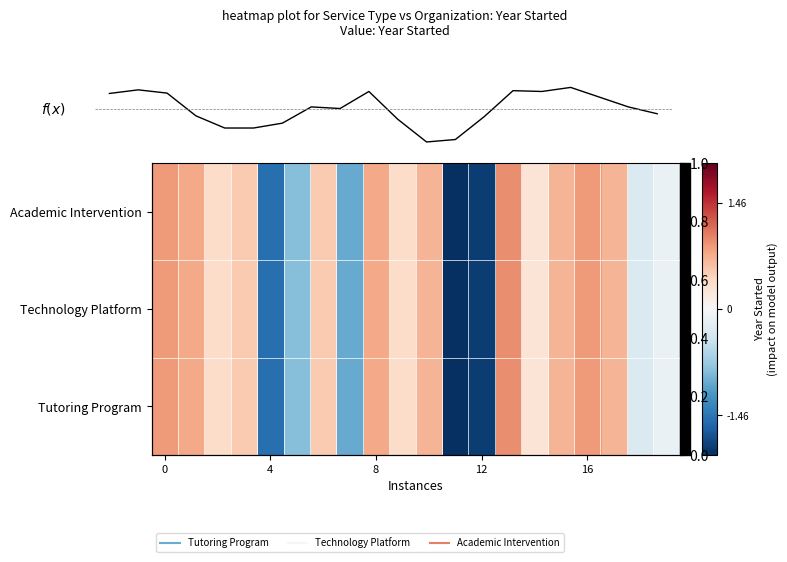

Count the number of categories in the chart.

20